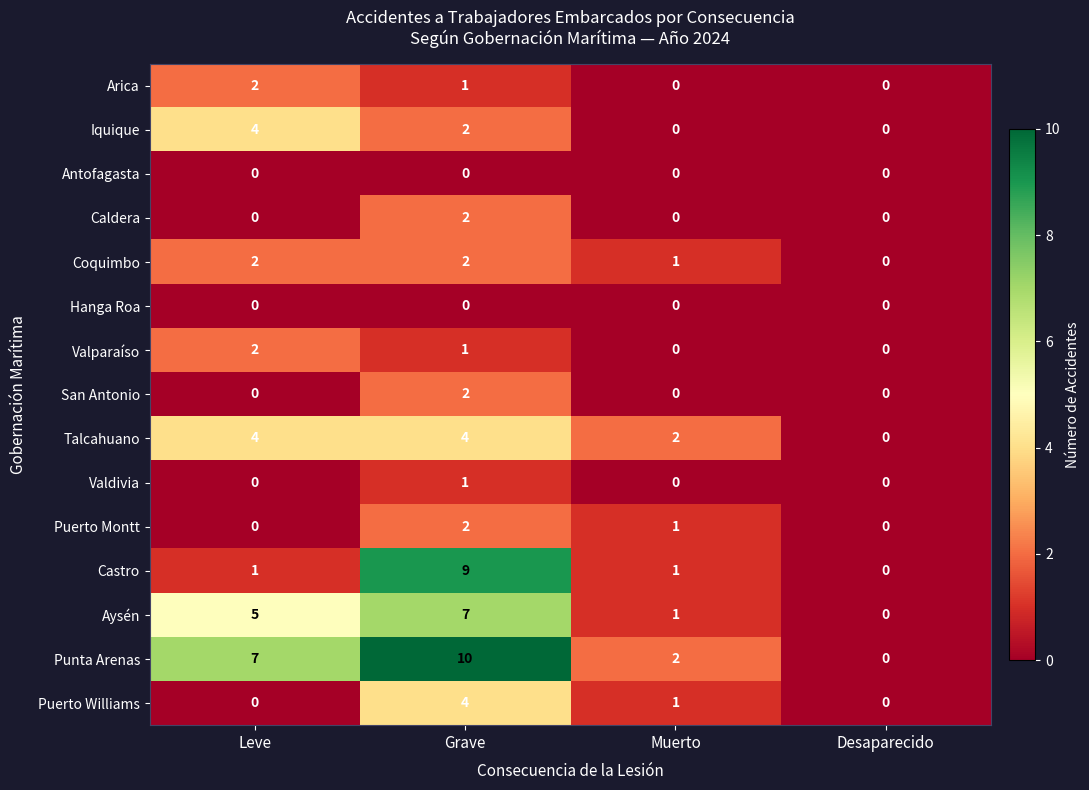

True or false: Puerto Montt has a value of 2 at Grave.

True